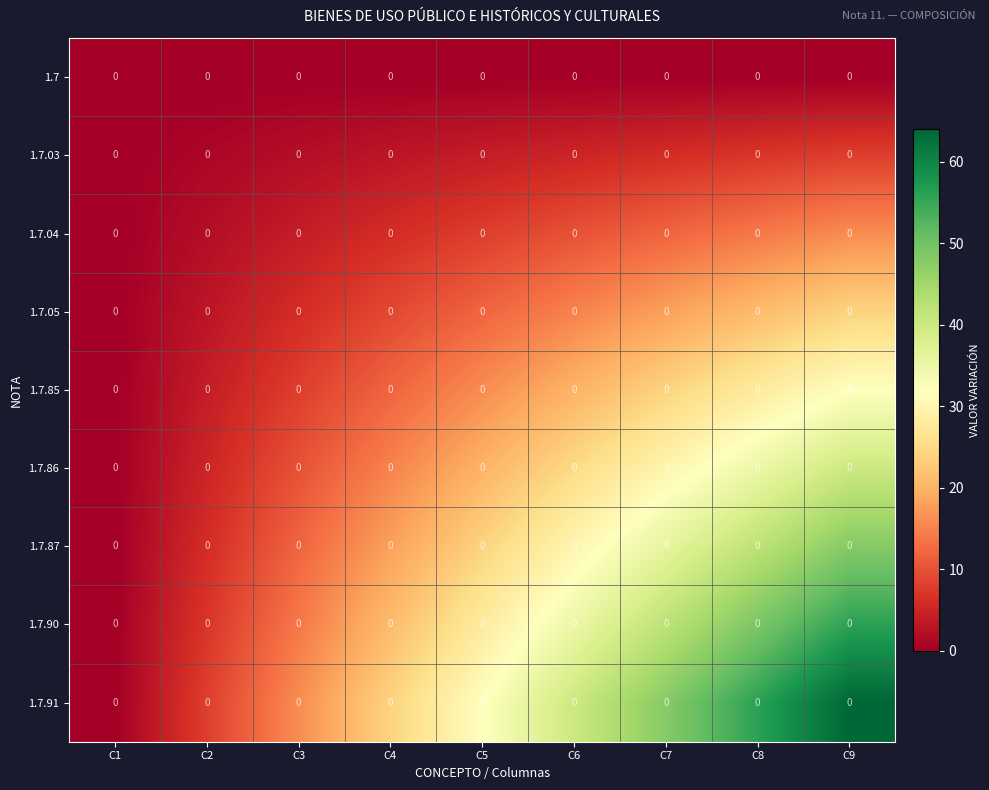

At which category does the chart reach its peak across all series?

C9